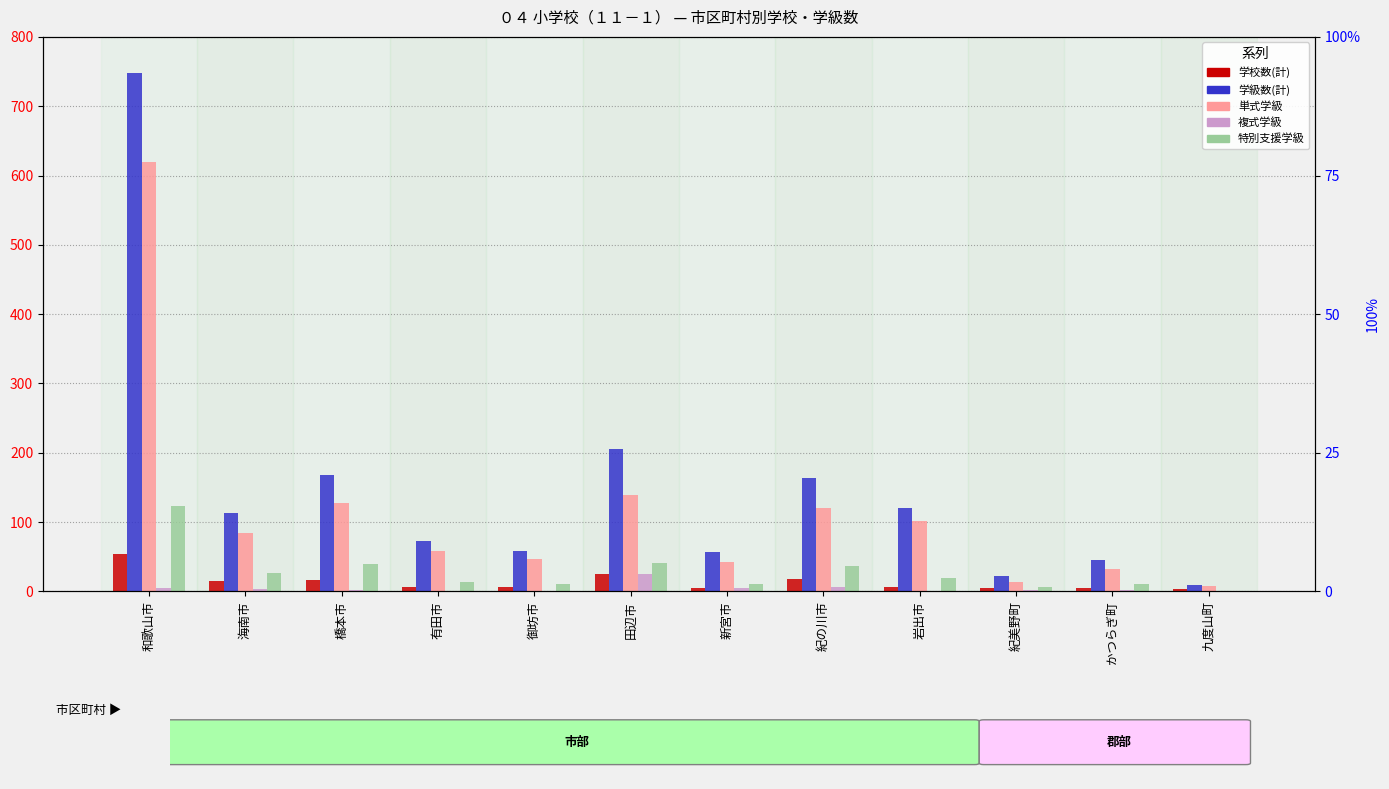

What is the difference between the highest and lowest values at 和歌山市?

743